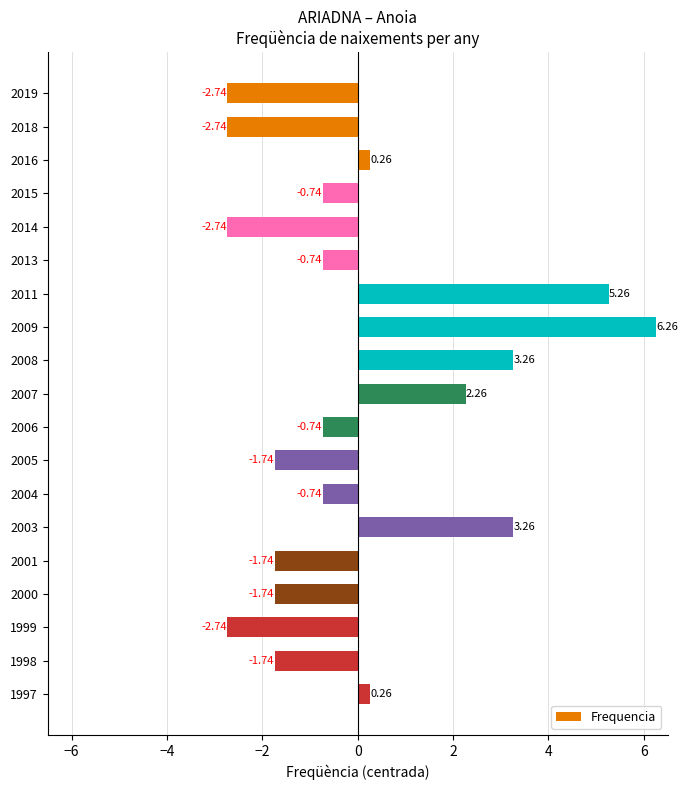

Between 2001 and 2013, which is larger?

2013